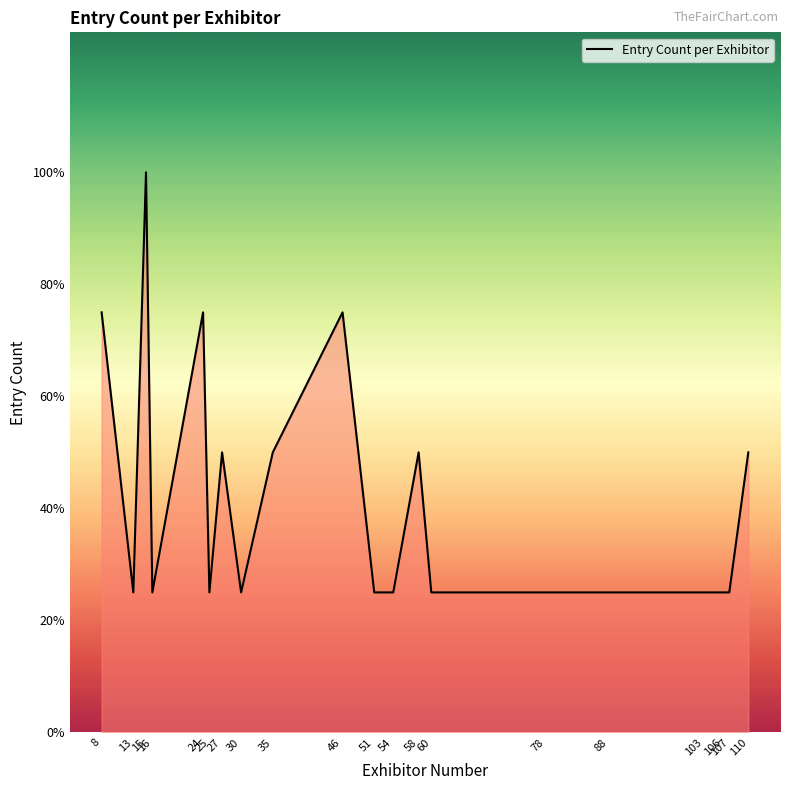

List the labels in order of value, smallest first.

13, 16, 25, 30, 51, 54, 60, 78, 88, 103, 106, 107, 27, 35, 58, 110, 8, 24, 46, 15